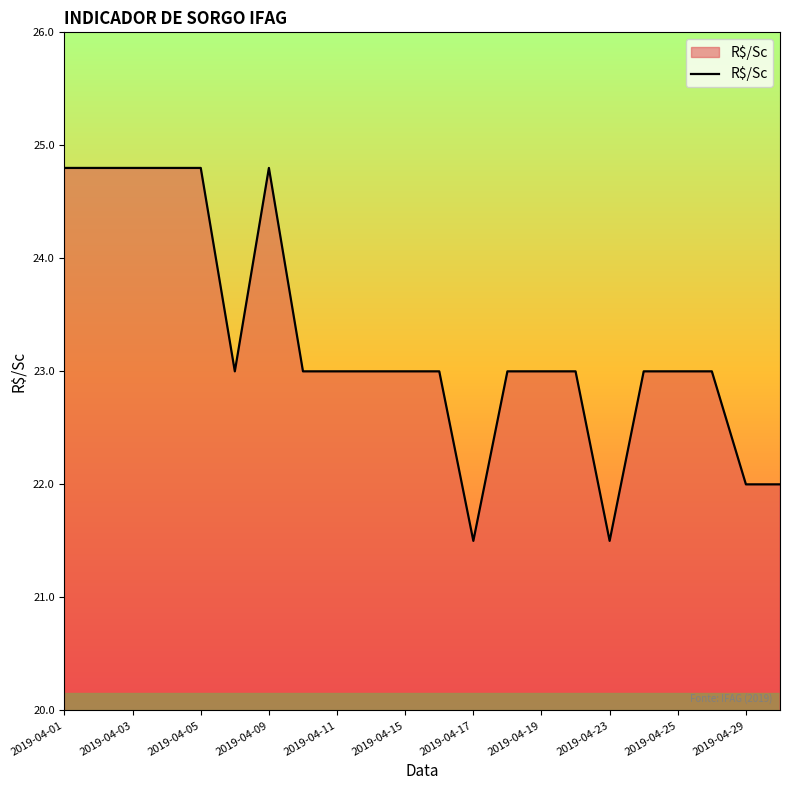

What is the difference between the maximum and minimum values?

3.3